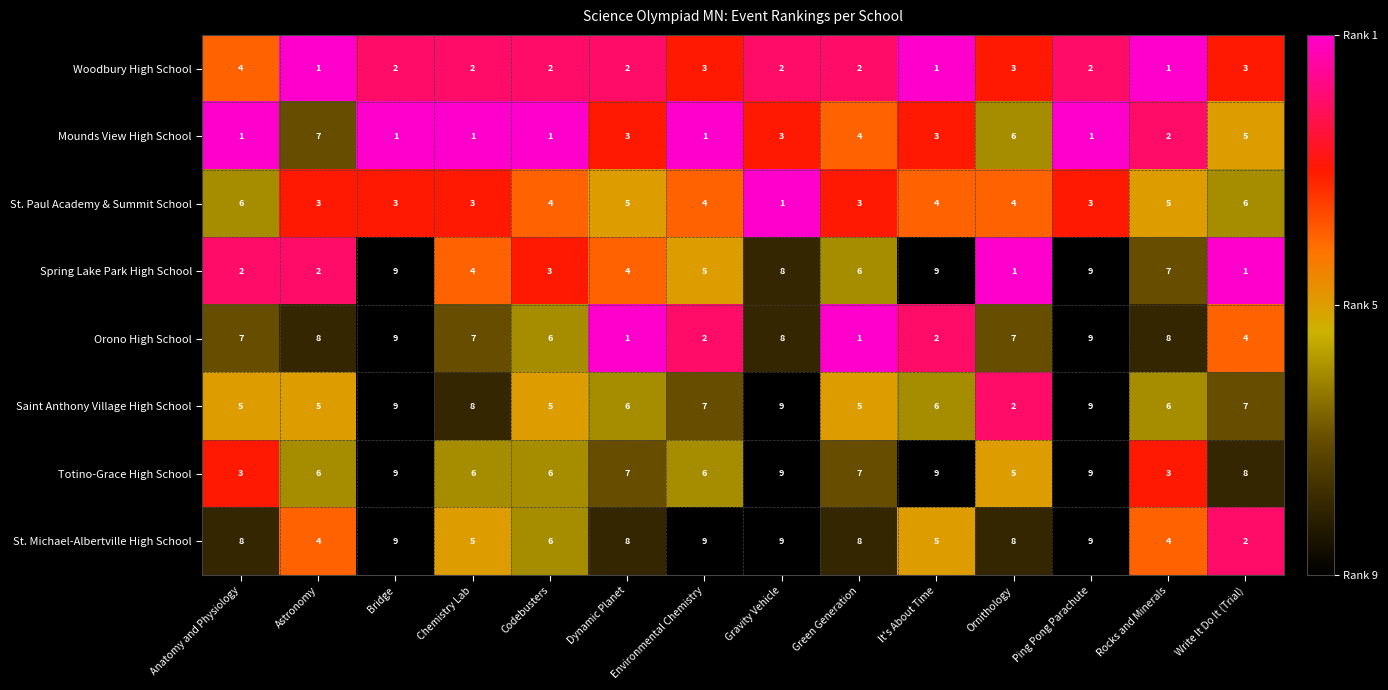

Is it true that Orono High School equals 1 at Green Generation?

True